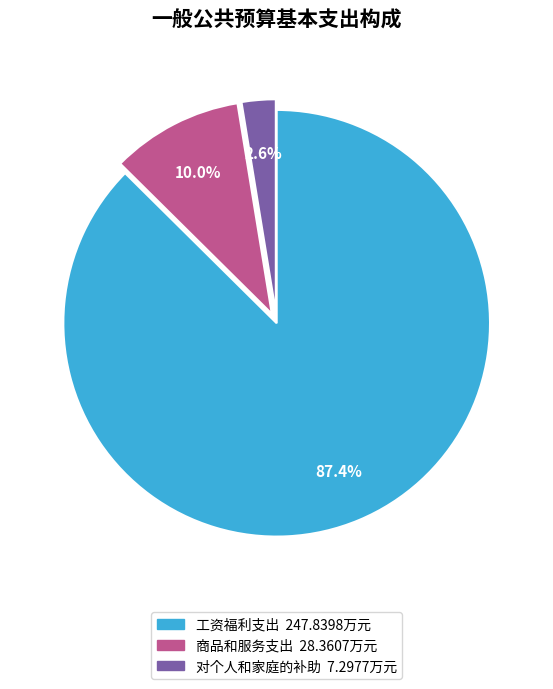

Which category accounts for the majority?

工资福利支出